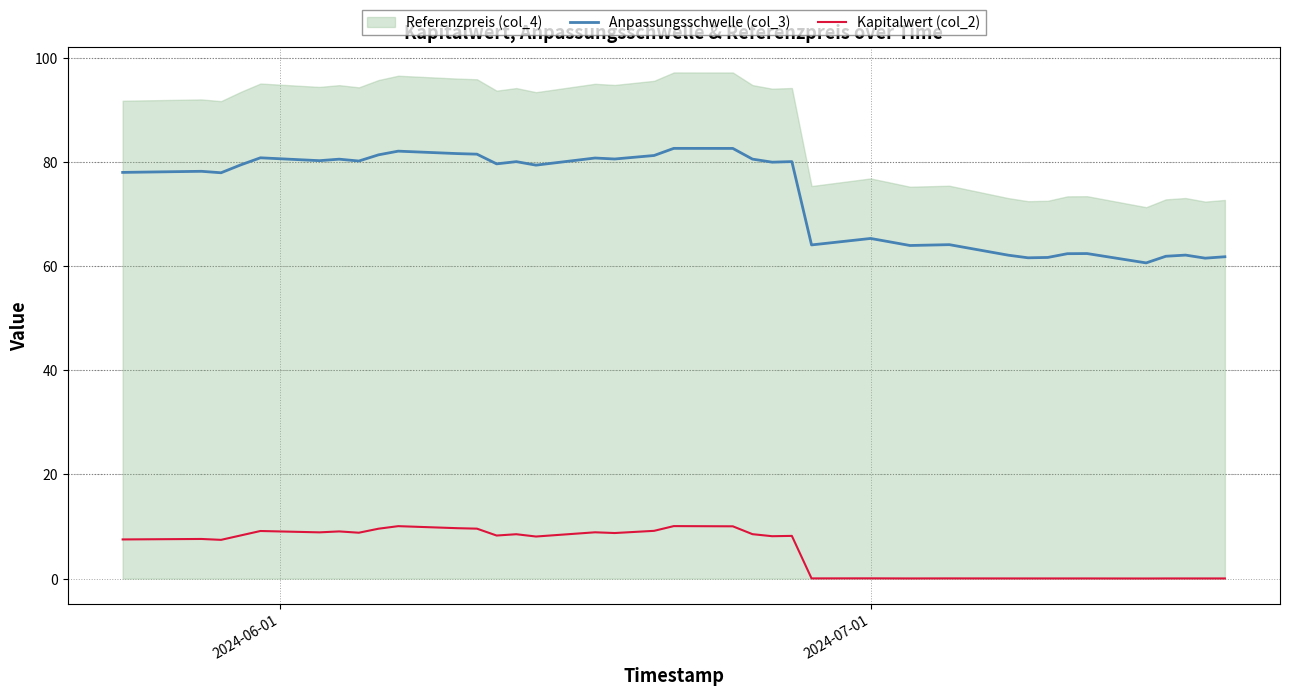

What is the highest value of the Kapitalwert (col_2) series?

10.1